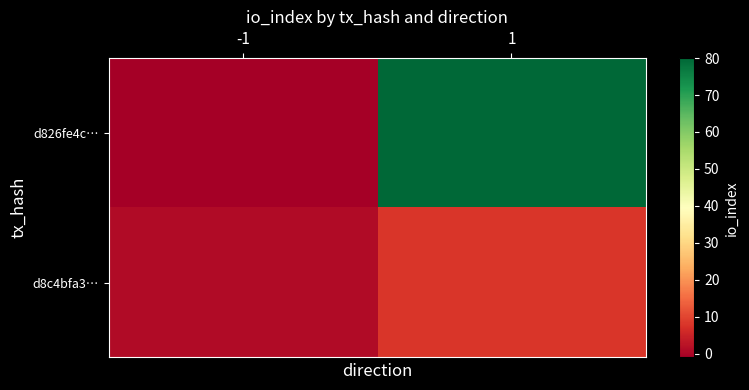

Reading right to left, transcribe all the data shown in this chart.

d826fe4c…: 1=80	-1=-1
d8c4bfa3…: 1=8	-1=1